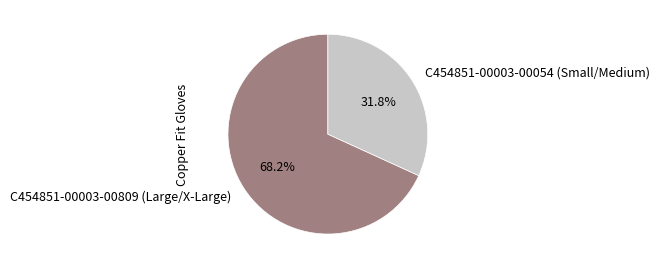

What is the smallest slice in the pie chart?

C454851-00003-00054 (Small/Medium)